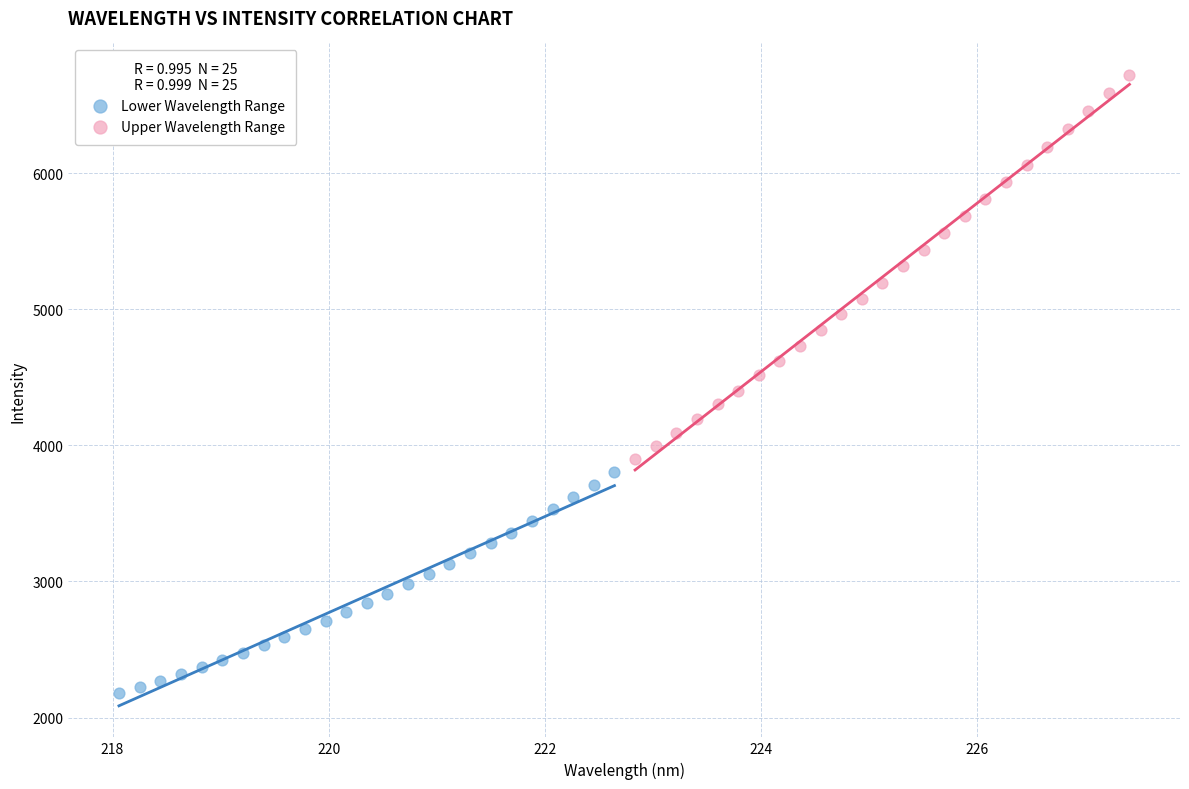

Which series contains the highest Y value?

Upper Wavelength Range